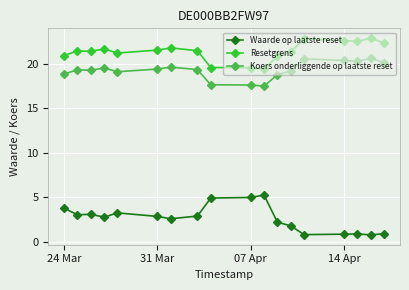

What is the greatest value displayed?

22.9